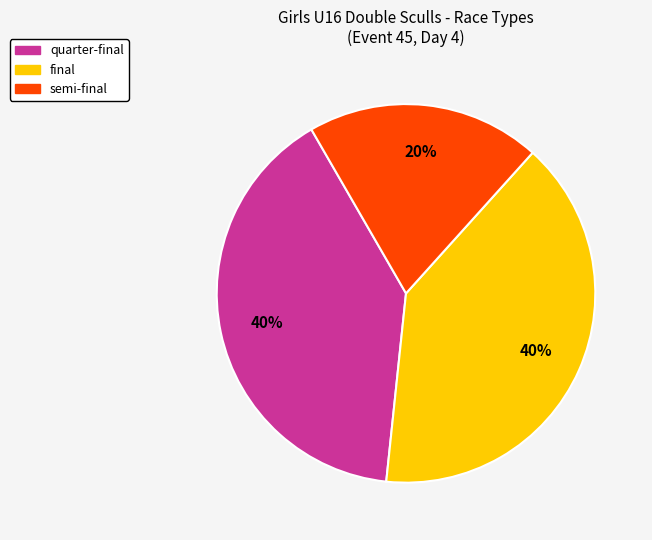

Is there a majority slice in this chart?

No